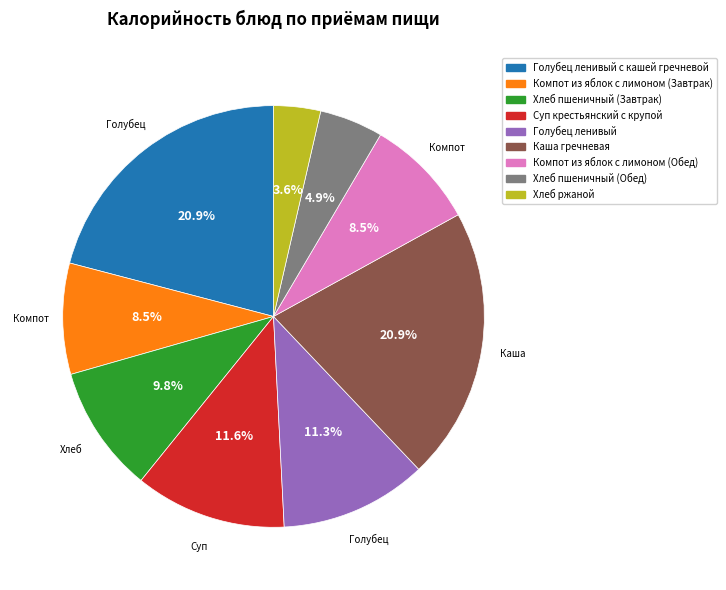

Does any single category account for the majority?

No